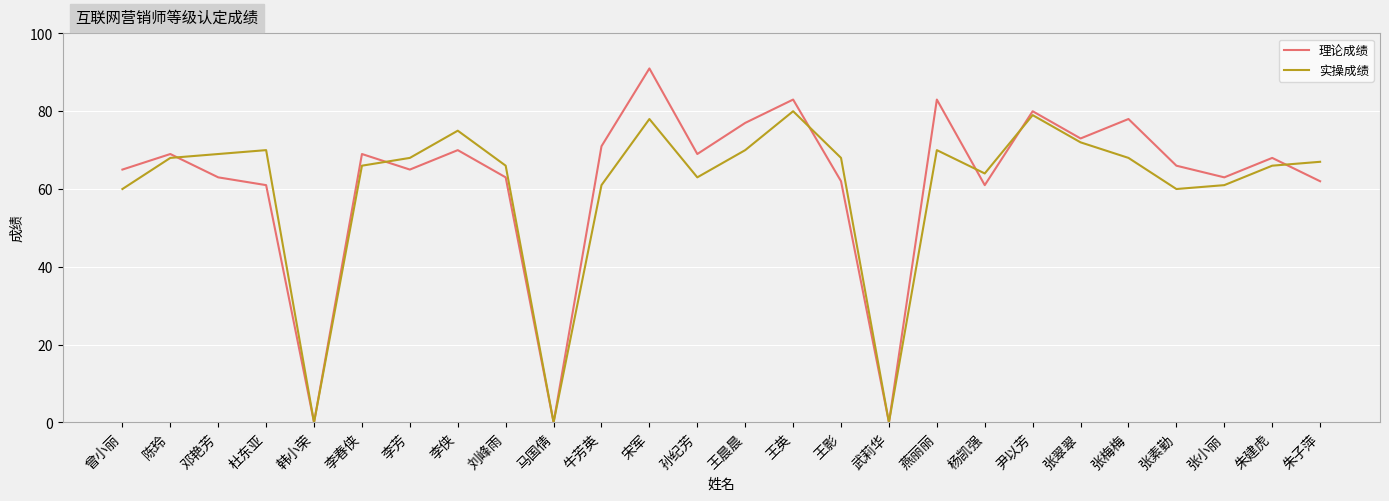

What is the greatest value displayed?

91